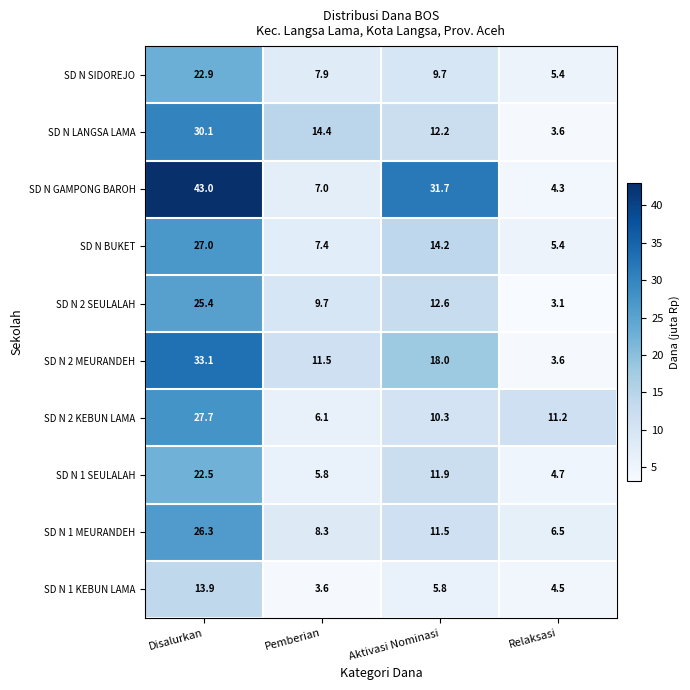

Which category has the lowest value across all series?

Relaksasi